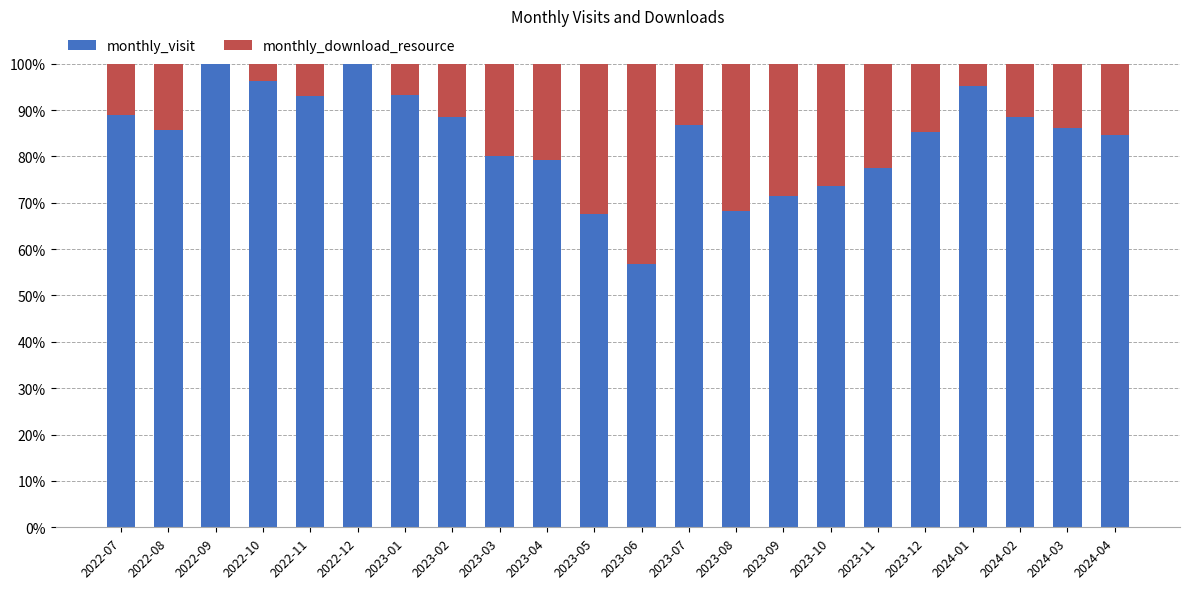

True or false: monthly_visit has a value of 86.2 at 2024-03.

True